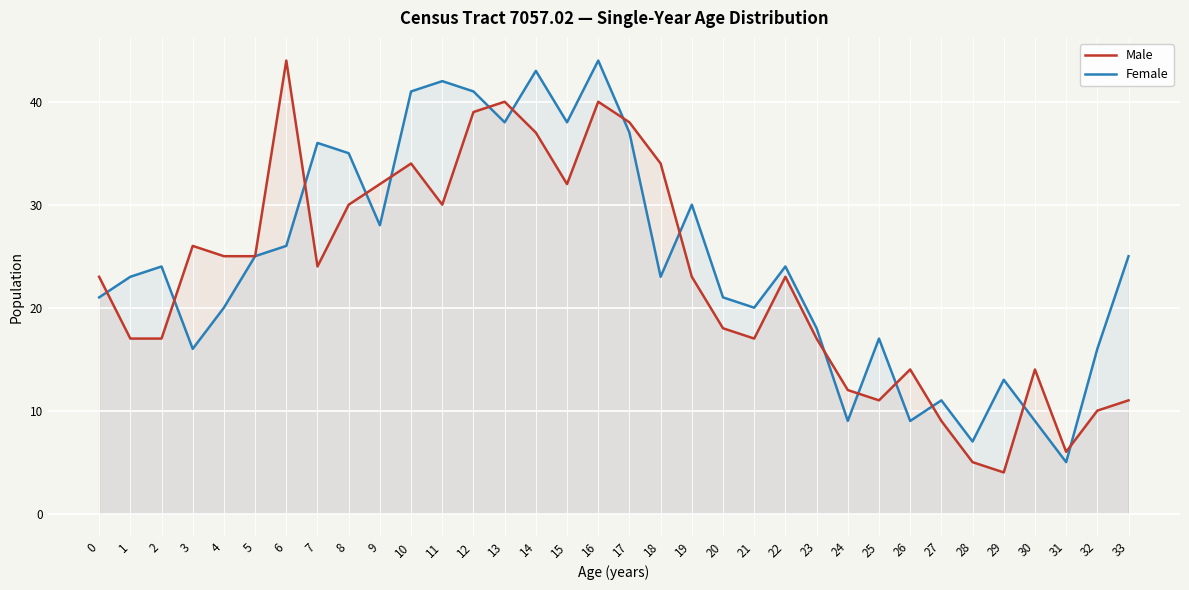

Which has a higher value, 26 or 22?

22